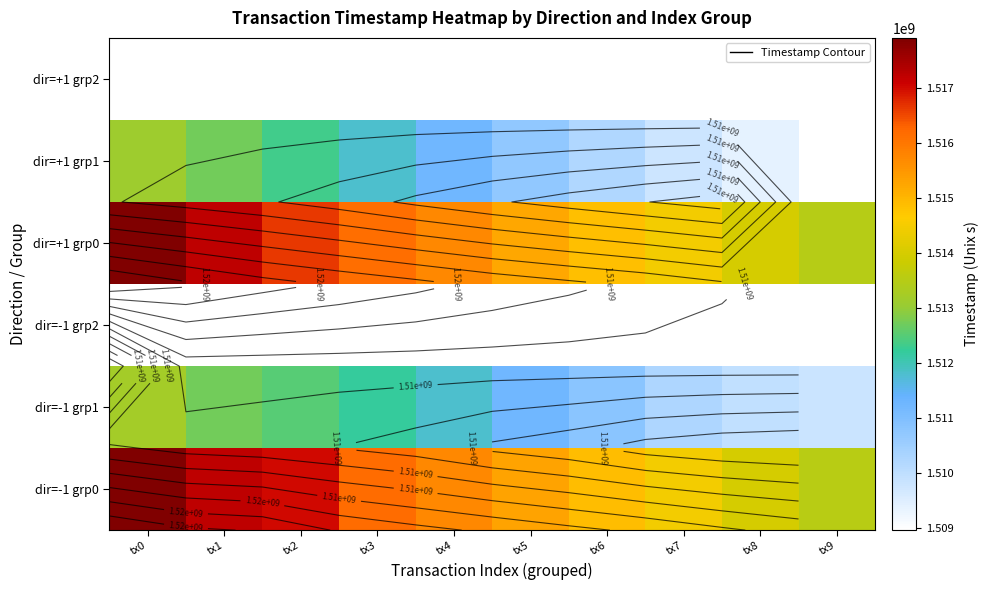

What is the maximum value for dir=+1 grp1?

1513093441.0